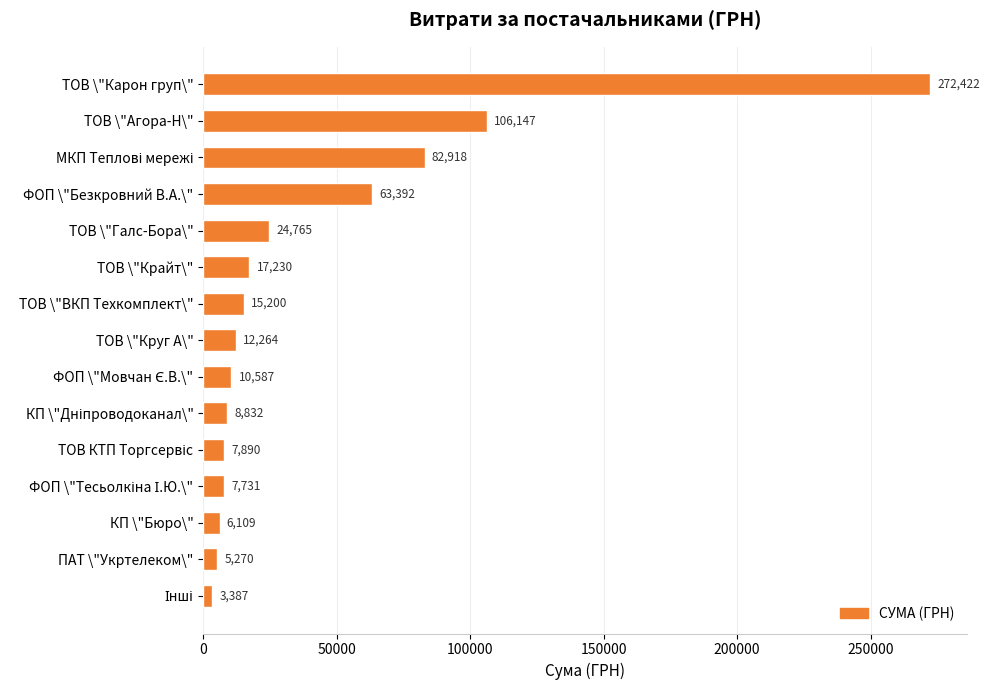

What is the ratio of the value at ТОВ \"ВКП Техкомплект\" to the value at ПАТ \"Укртелеком\"?

2.9